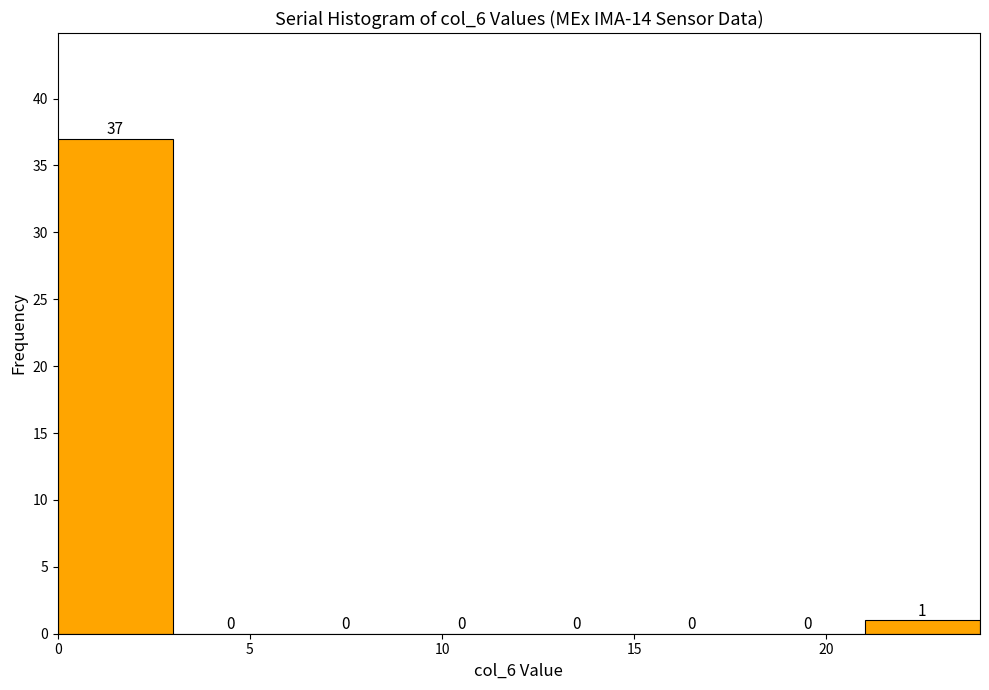

What is the height of the bar covering 0 to 3 on the x-axis?

37